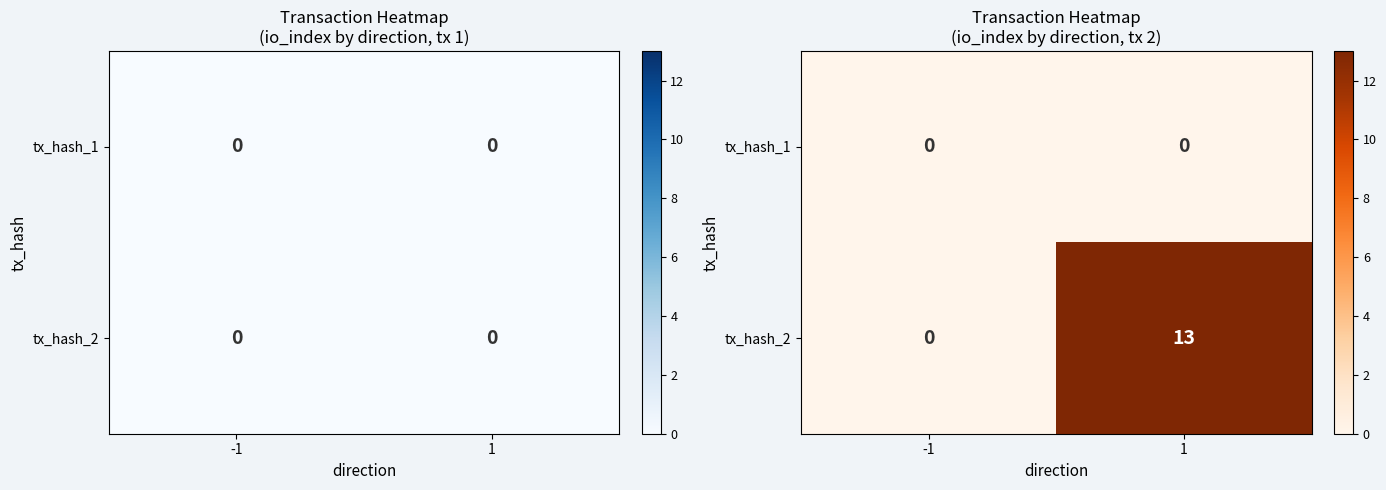

What is the difference between the maximum and minimum values in the tx_hash_2 series?

13